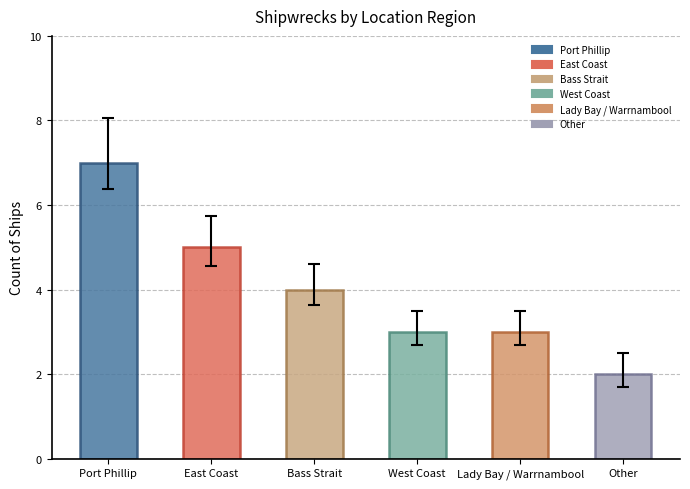

Where is the data nearest to the value 4?

Bass Strait